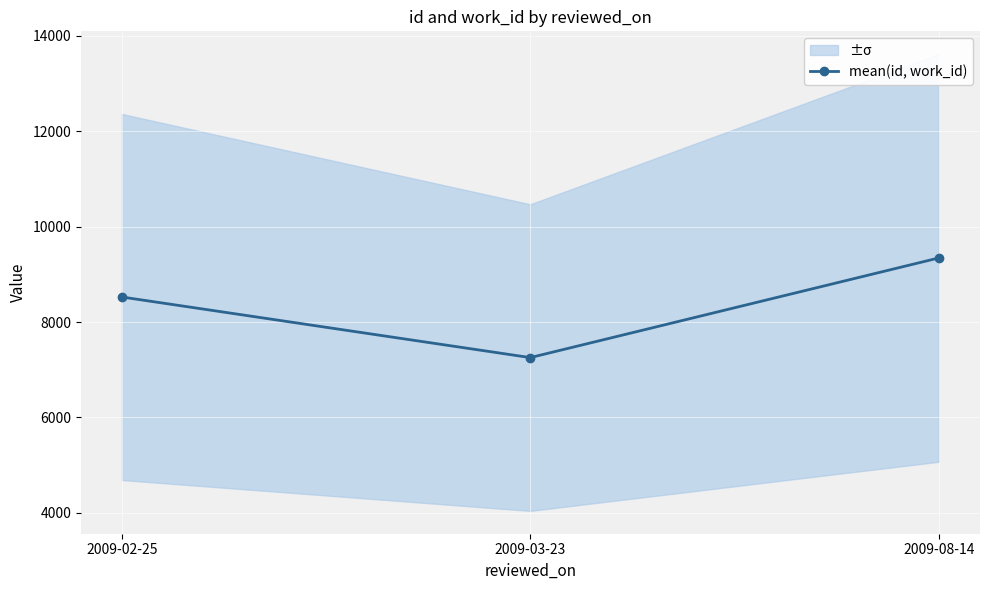

Where is the data nearest to the value 8299?

2009-02-25